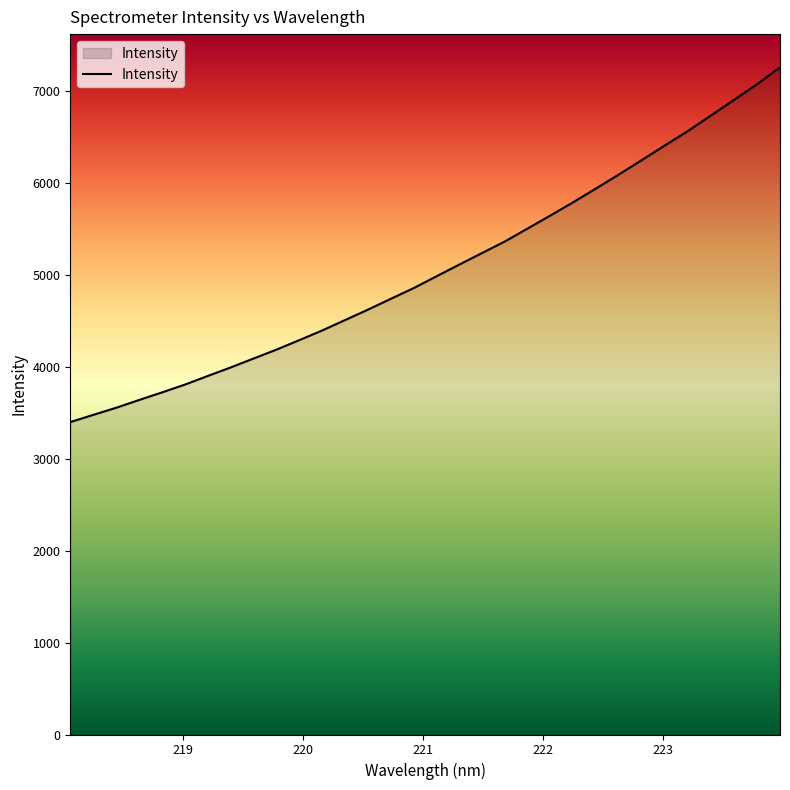

What is the difference between the maximum and minimum values?

3859.3